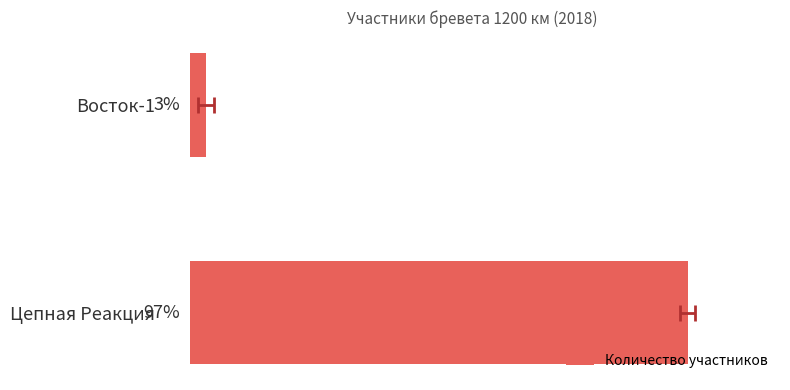

What is the difference between the maximum and minimum values?

93.9